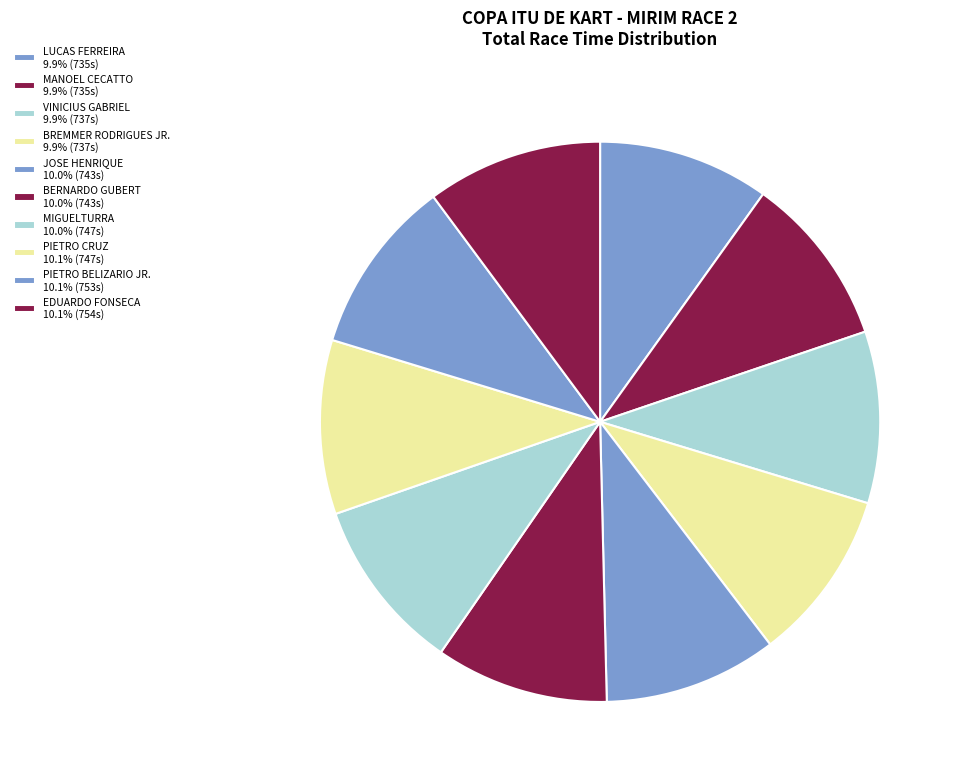

To the nearest percent, what is the combined percentage of PIETRO CRUZ and MIGUELTURRA?

20%